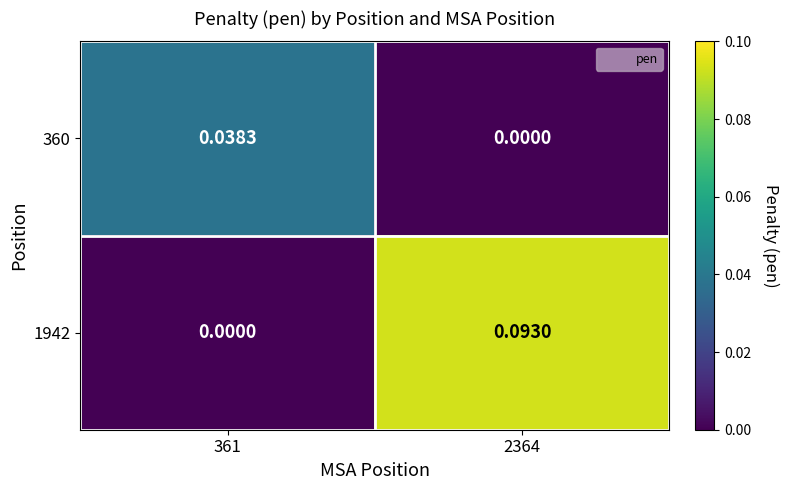

Rank the series at 361 from highest to lowest value.

360, 1942